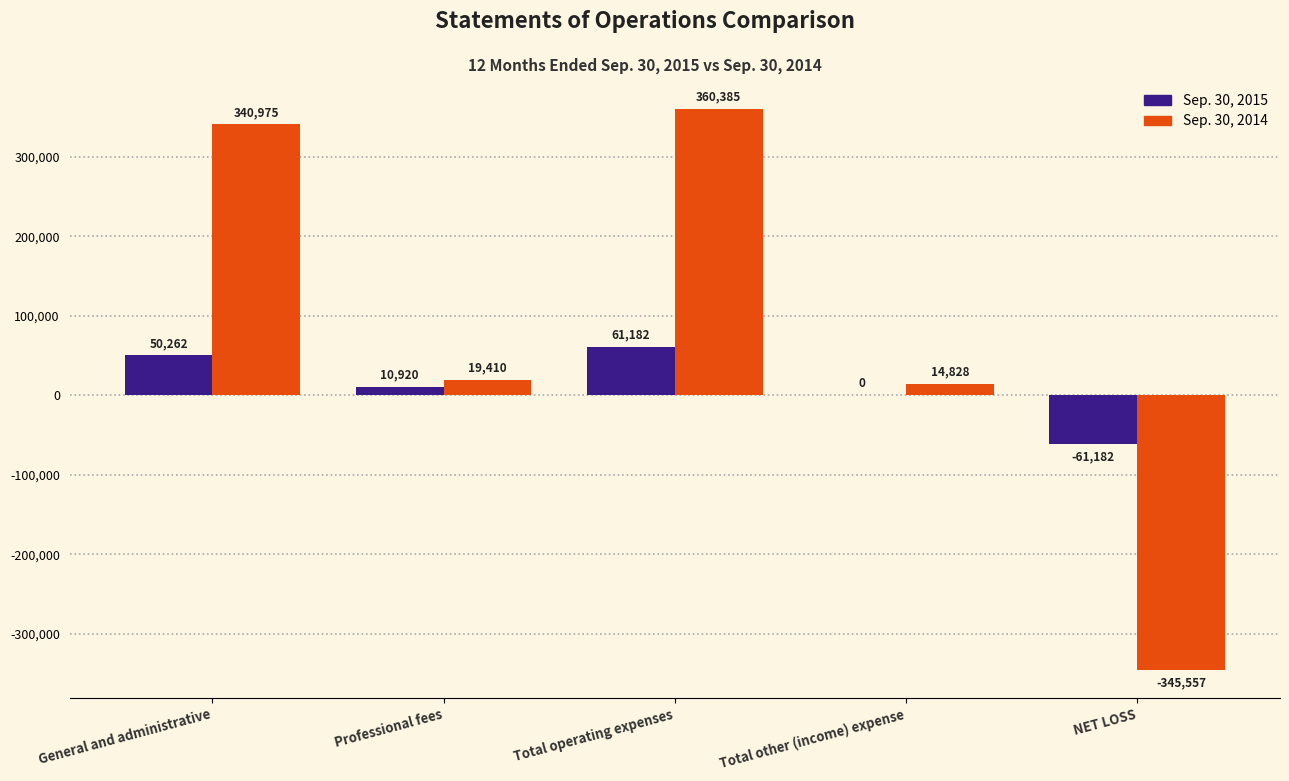

At which category is the sum across all series the highest?

Total operating expenses